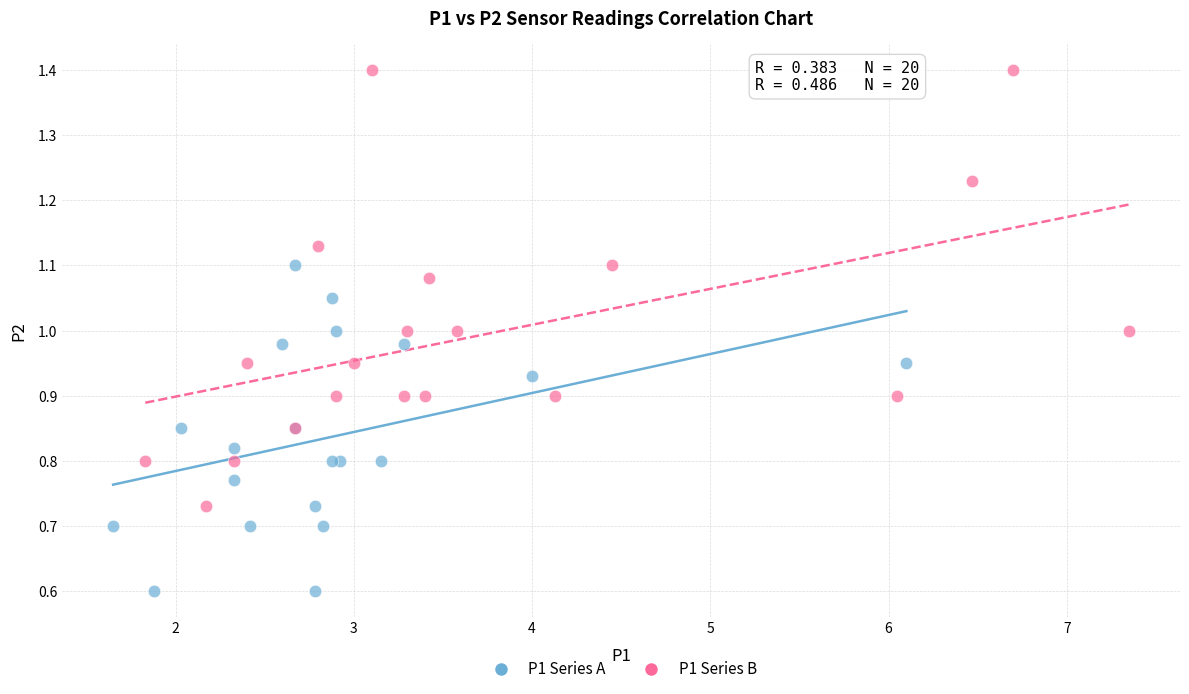

Which series contains the highest Y value?

P1 Series B